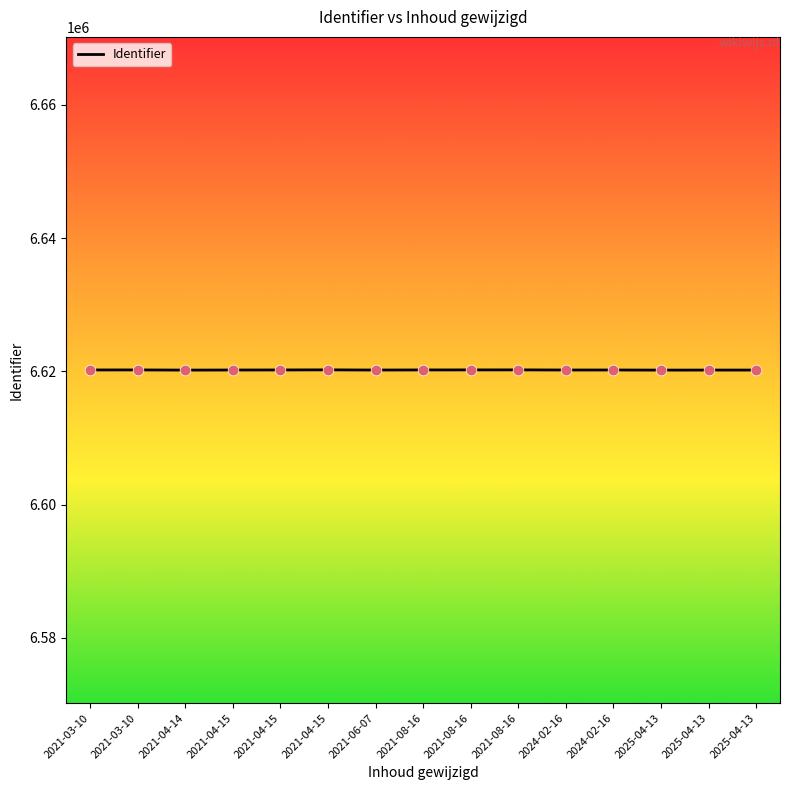

What is the change in value from 2025-04-13 to 2025-04-13?

+7